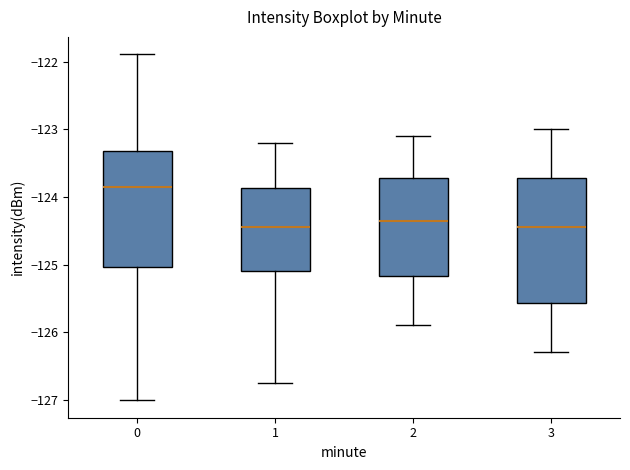

Reading left to right, read every box against the y-axis: the position of its median line, the range the box covers, and the ends of its whiskers. The values are not printed on the chart, so give them approximately, as read against the axis.

0: median -123.9, box -125.0 to -123.3, whiskers -127.0 to -121.9
1: median -124.4, box -125.1 to -123.9, whiskers -126.7 to -123.2
2: median -124.3, box -125.2 to -123.7, whiskers -125.9 to -123.1
3: median -124.4, box -125.6 to -123.7, whiskers -126.3 to -123.0